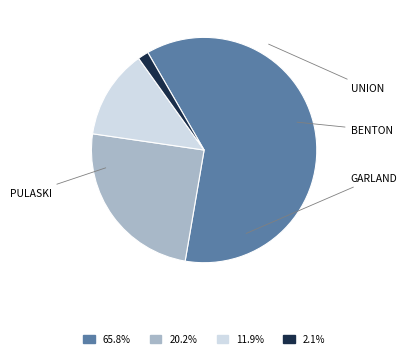

Is there a majority slice in this chart?

Yes